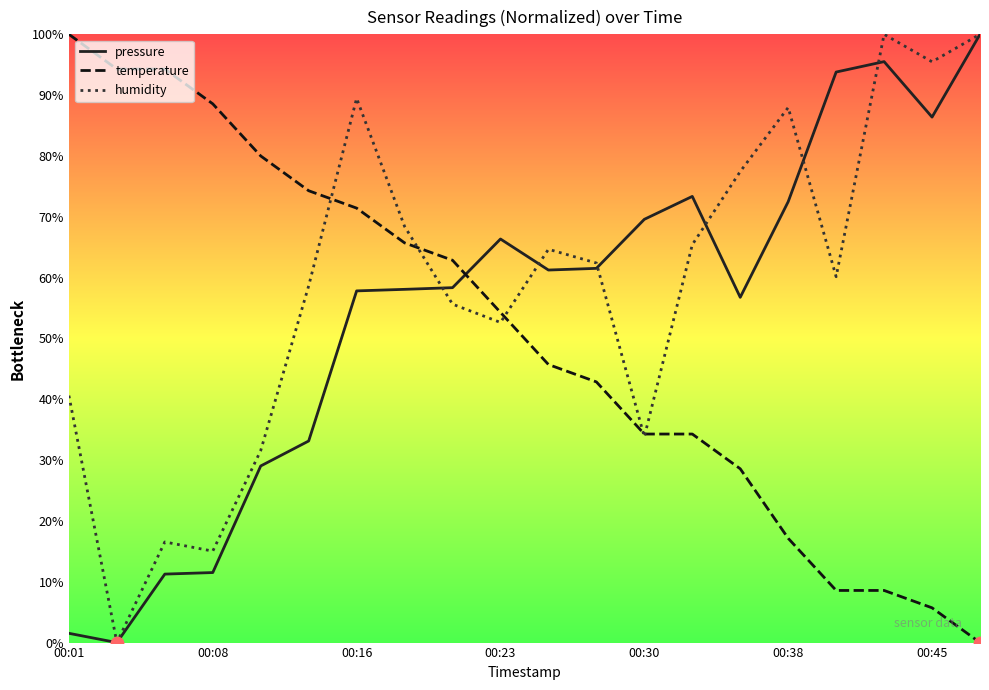

What are all the series names shown in the legend?

pressure, temperature, humidity